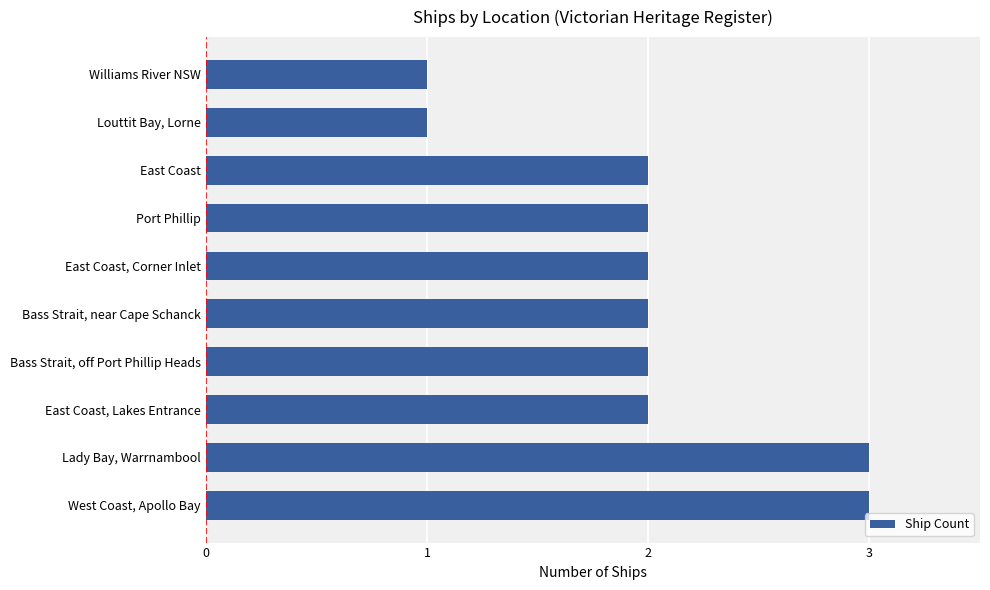

How many series are shown in this chart?

1